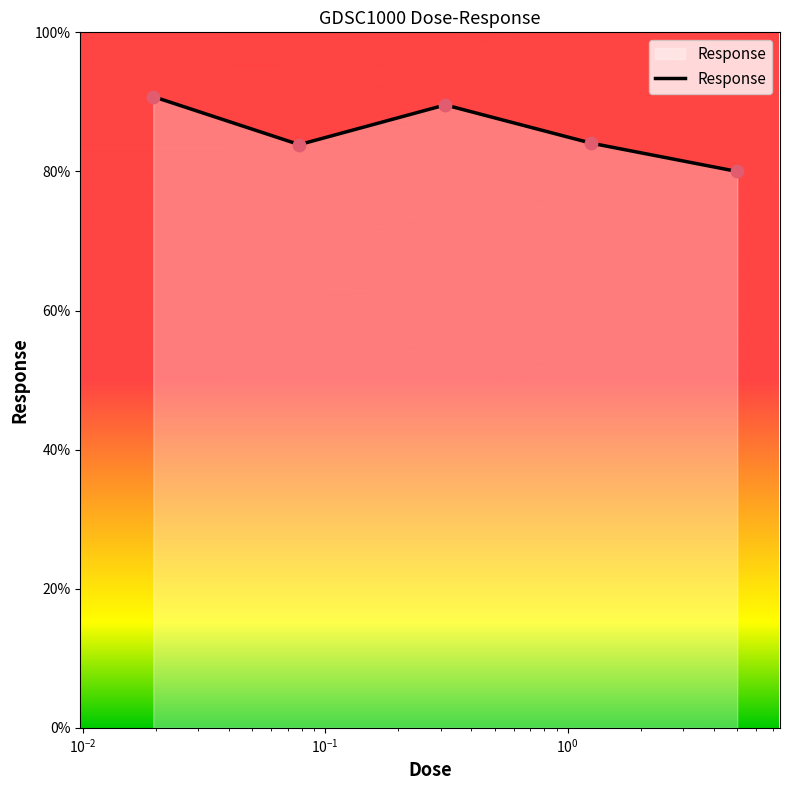

What is the difference between the maximum and minimum values?

10.8